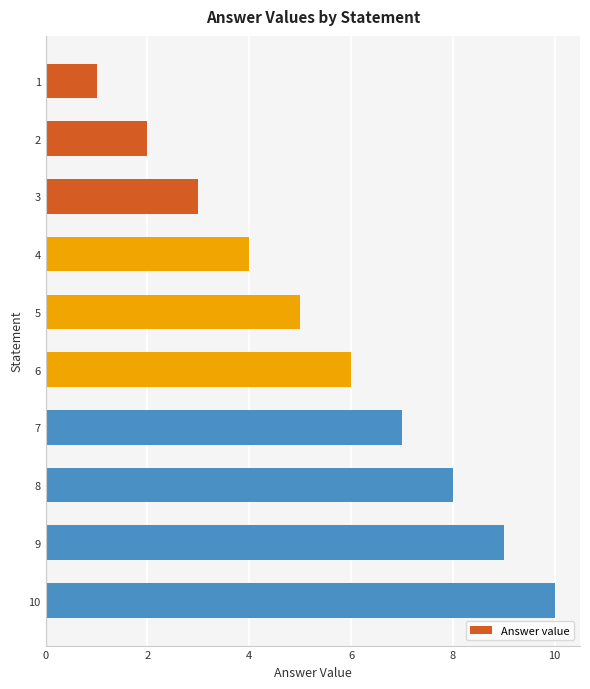

At which label is the value closest to 5?

5